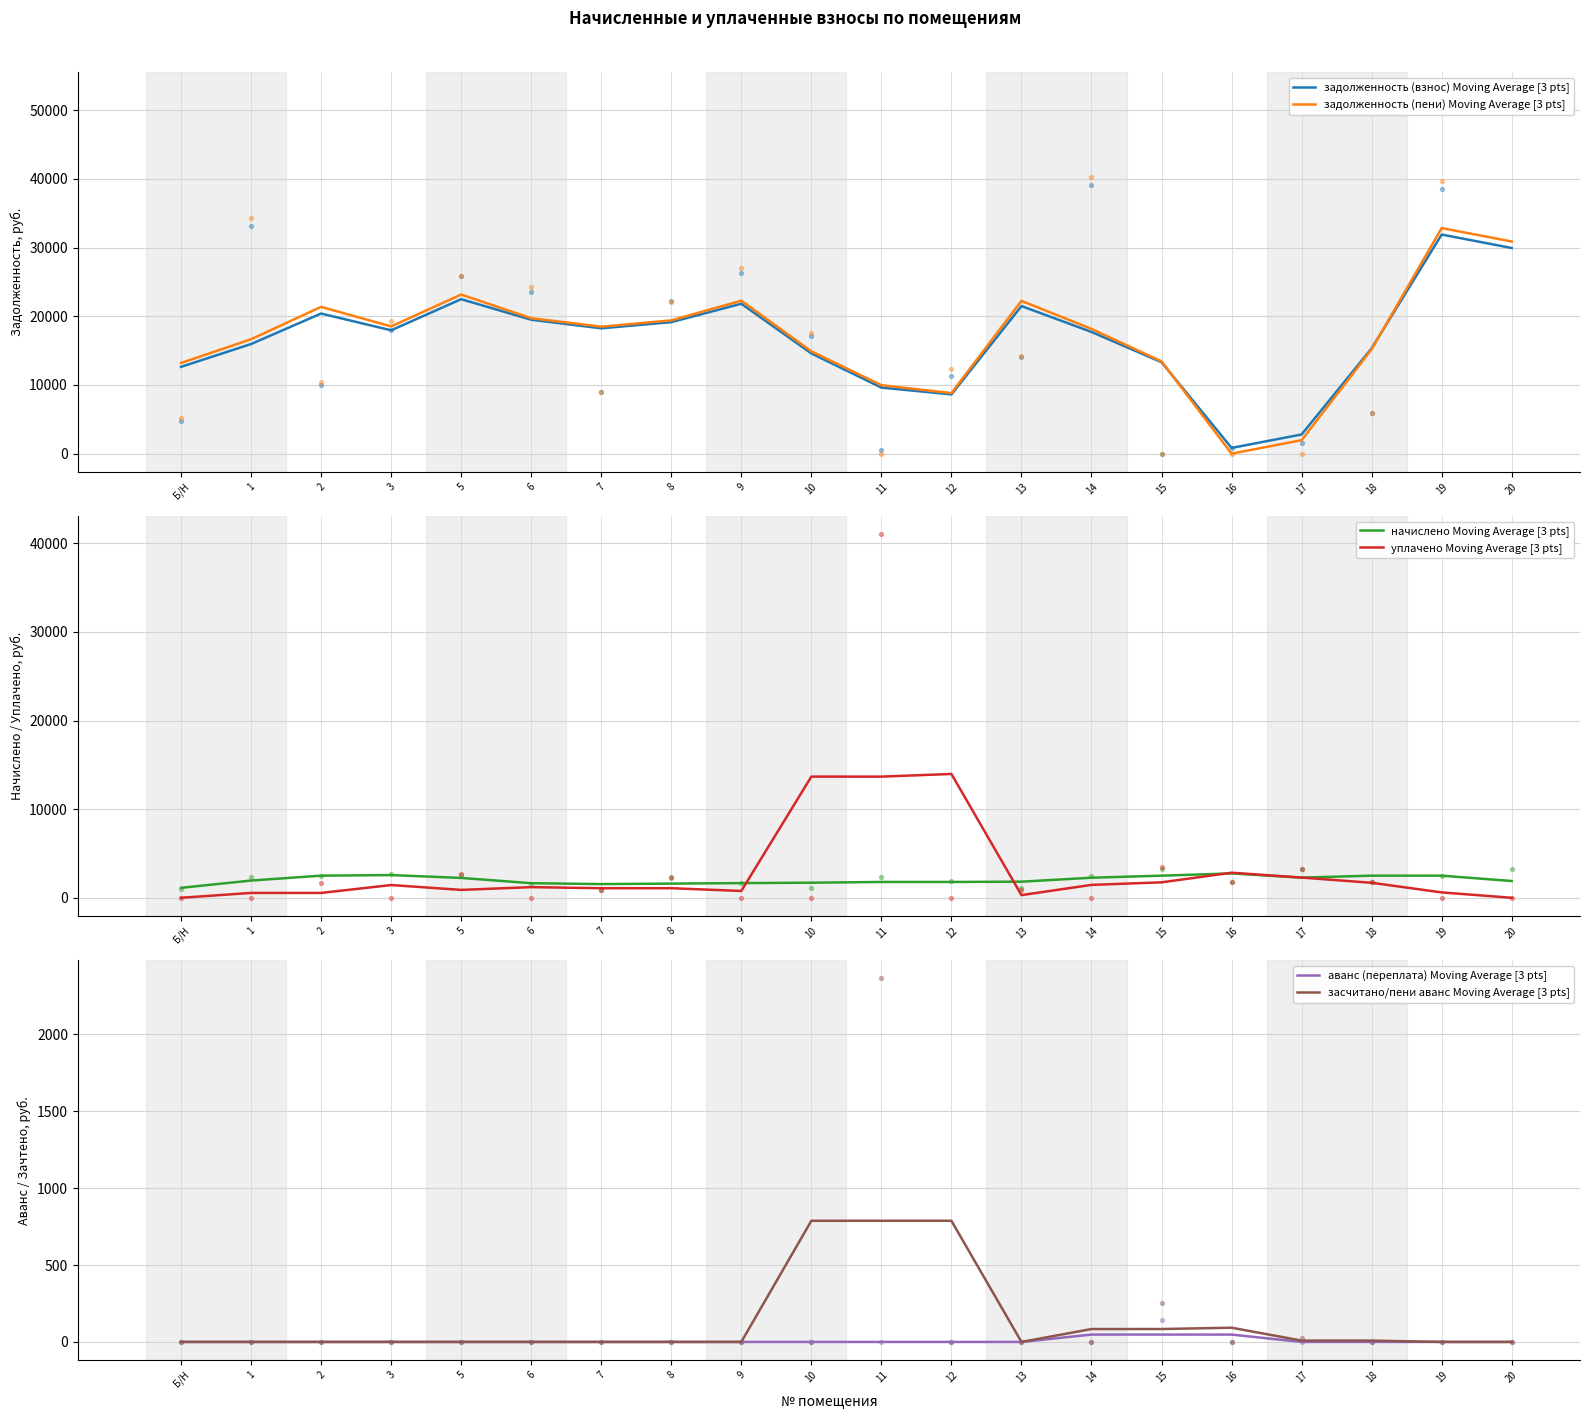

Which series has the largest Y range (max minus min)?

задолженность (пени) Moving Average [3 pts]